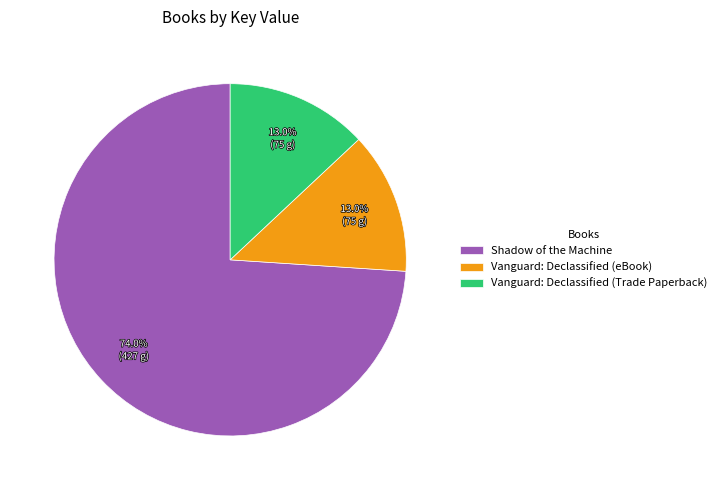

Between Vanguard: Declassified (eBook) and Shadow of the Machine, which is larger?

Shadow of the Machine